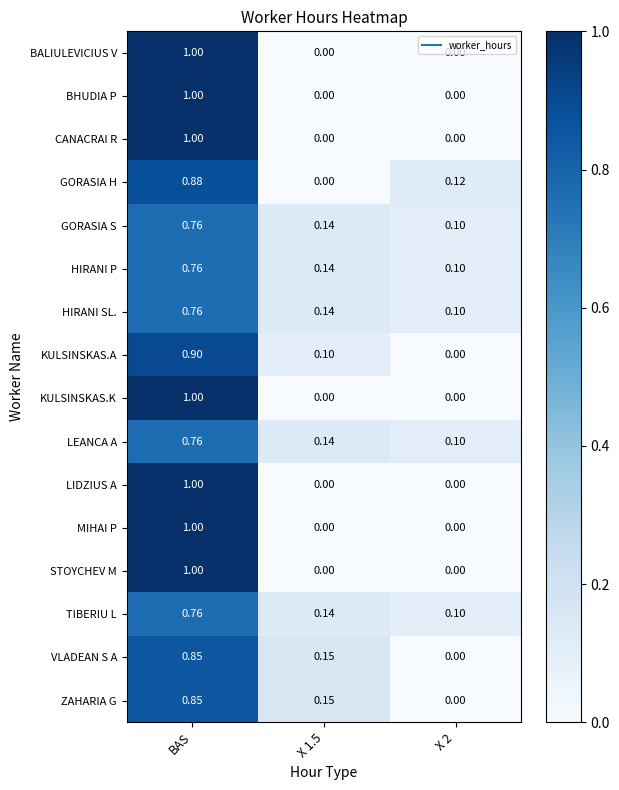

At which category does the chart reach its peak across all series?

BAS